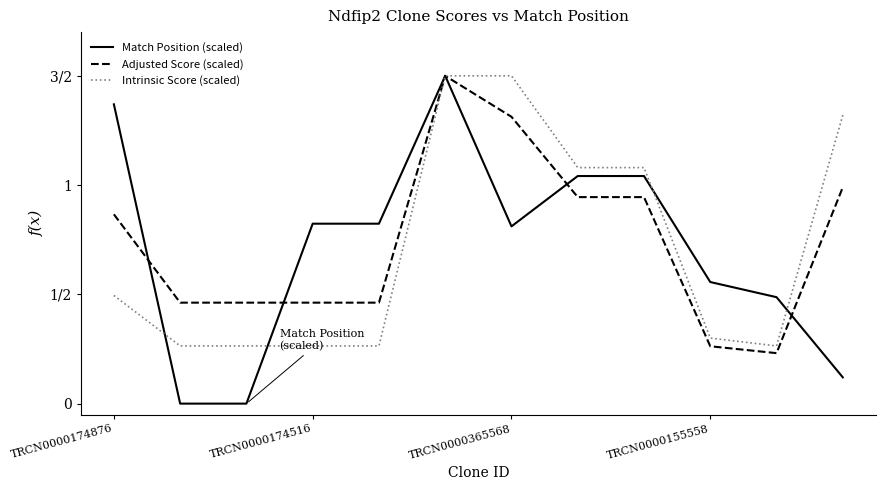

Which series has the largest range (max minus min)?

Match Position (scaled)